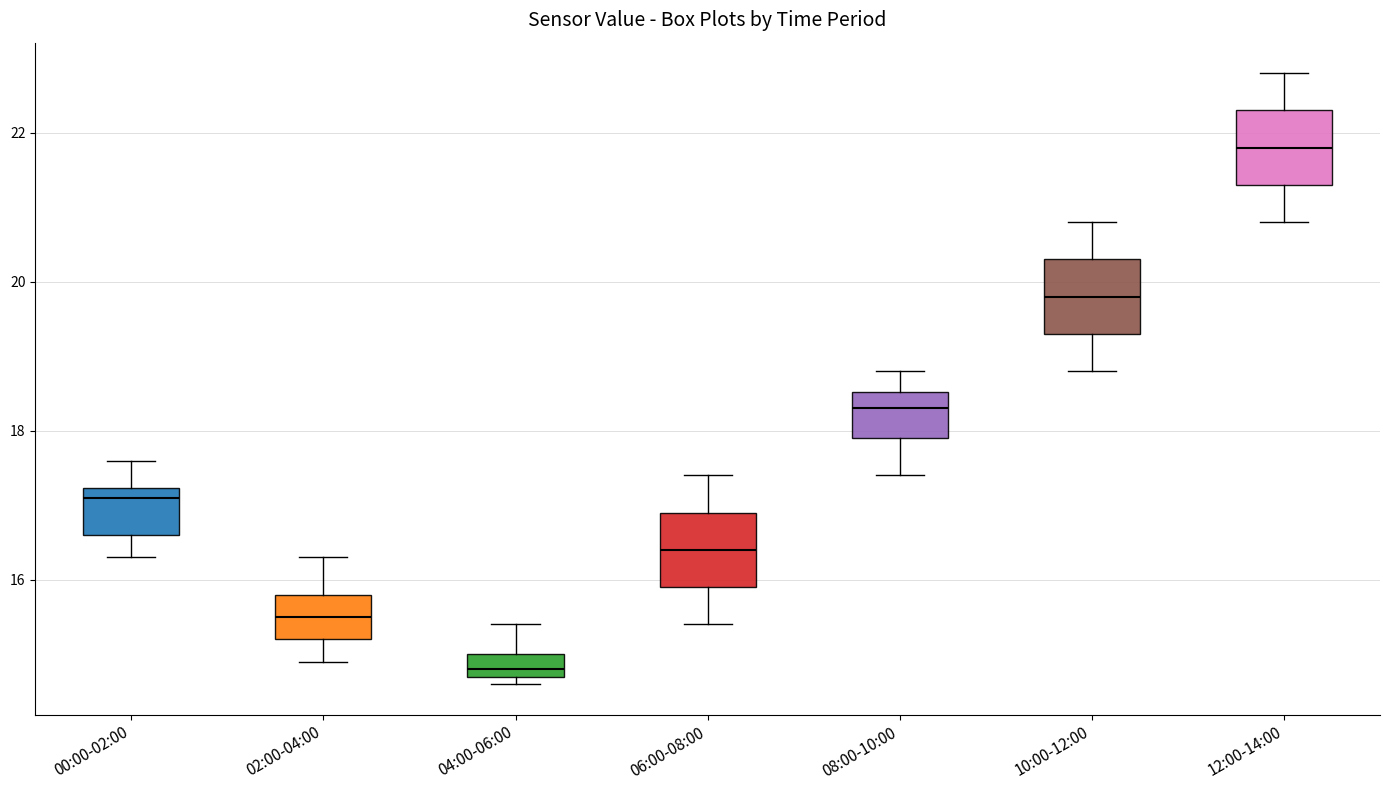

Which box's median line is the highest?

12:00-14:00